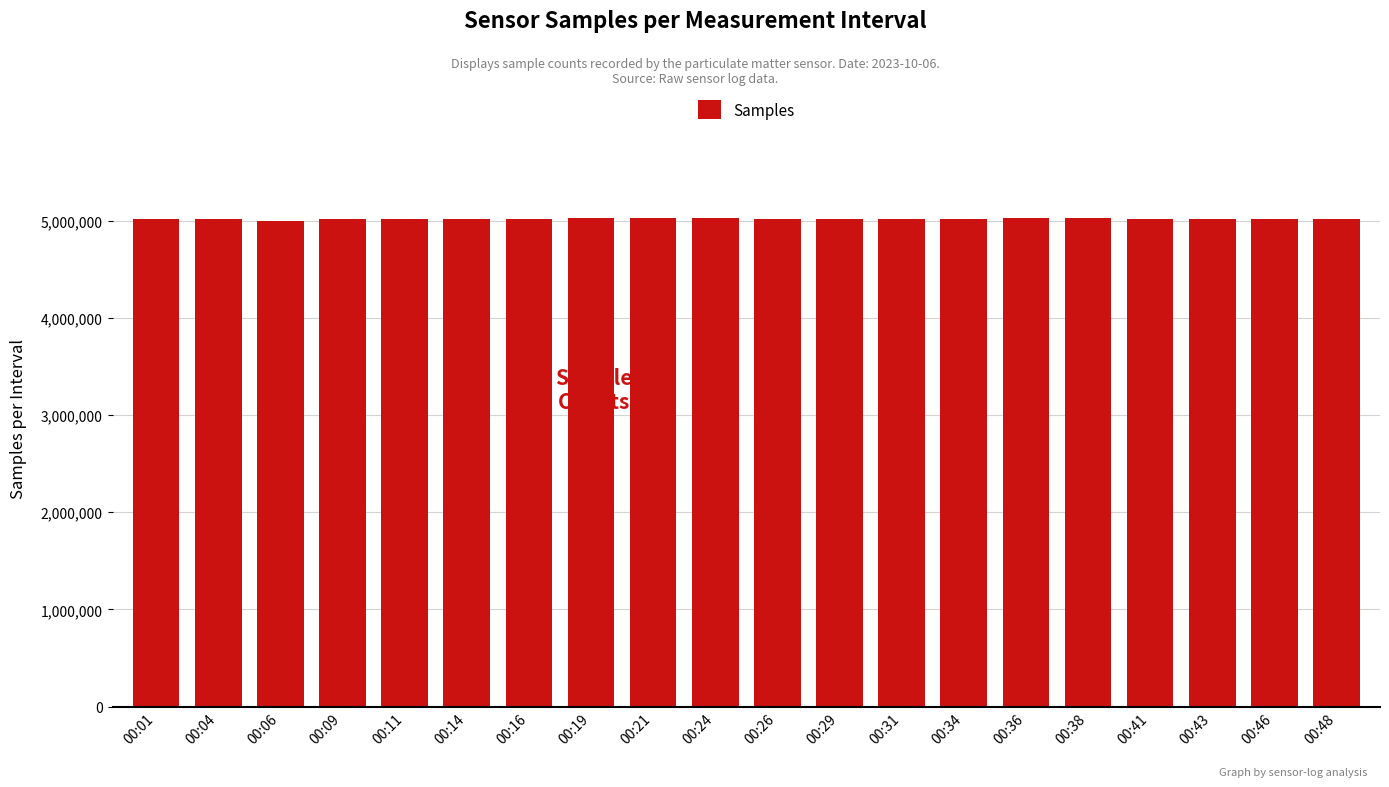

What is the difference between the maximum and minimum values?

34183